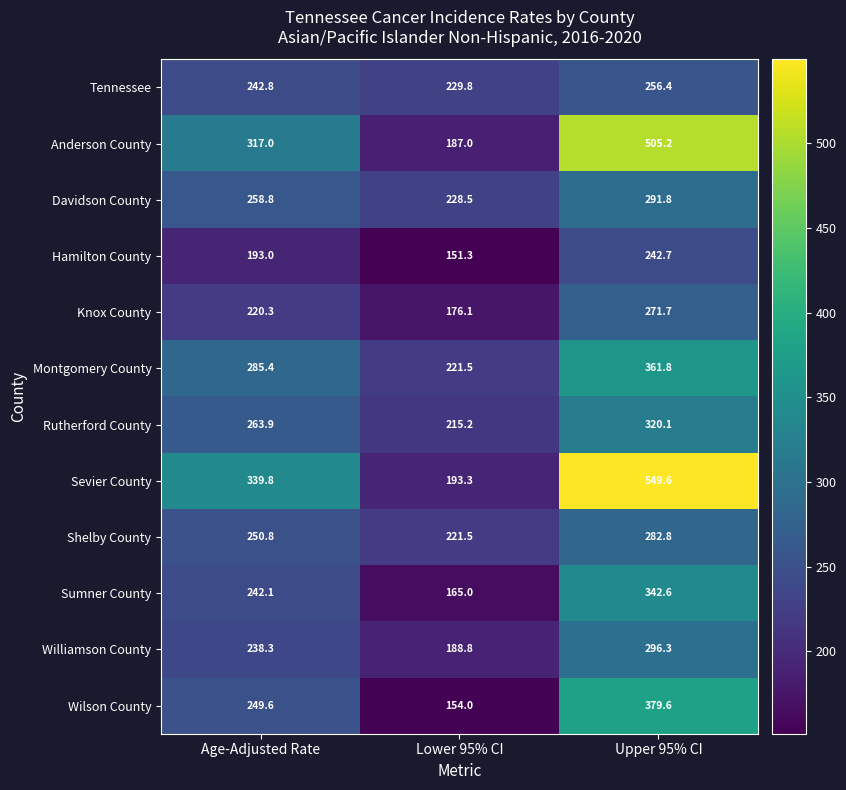

True or false: Knox County has a value of 271.7 at Upper 95% CI.

True